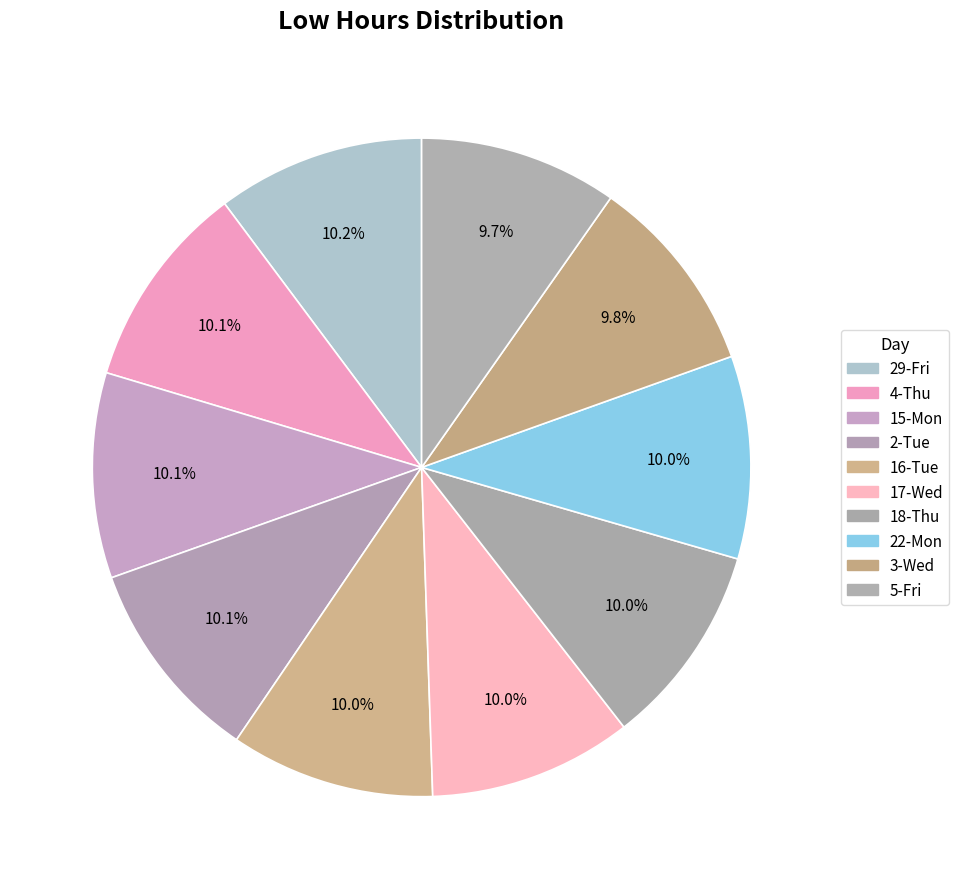

How many slices are in this pie chart?

10